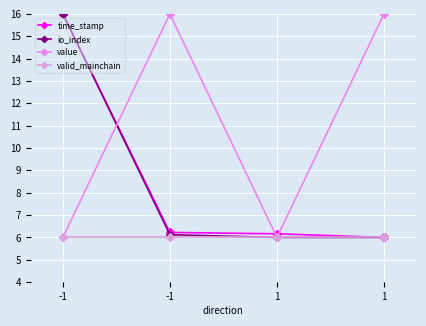

Between -1 and 1, which is larger?

-1